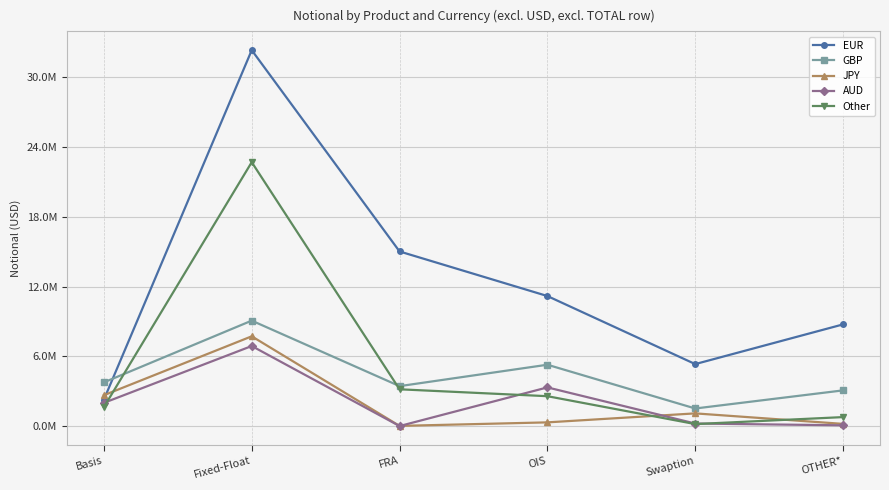

Which series changed the most between FRA and OIS?

EUR